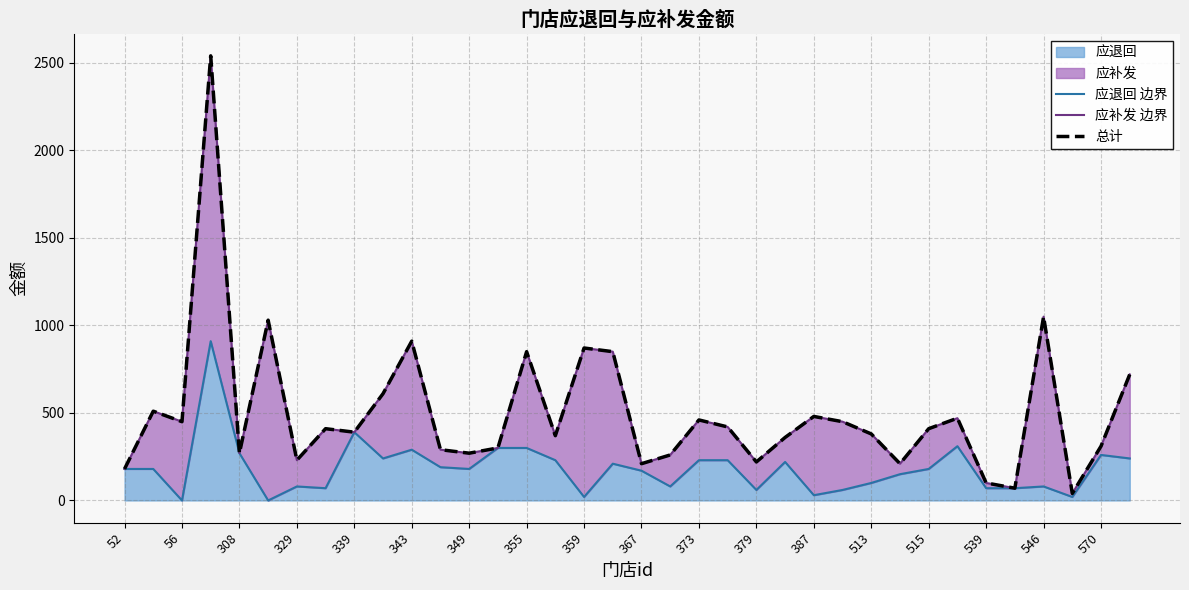

True or false: 总计 and 应退回 边界 intersect in this chart.

False